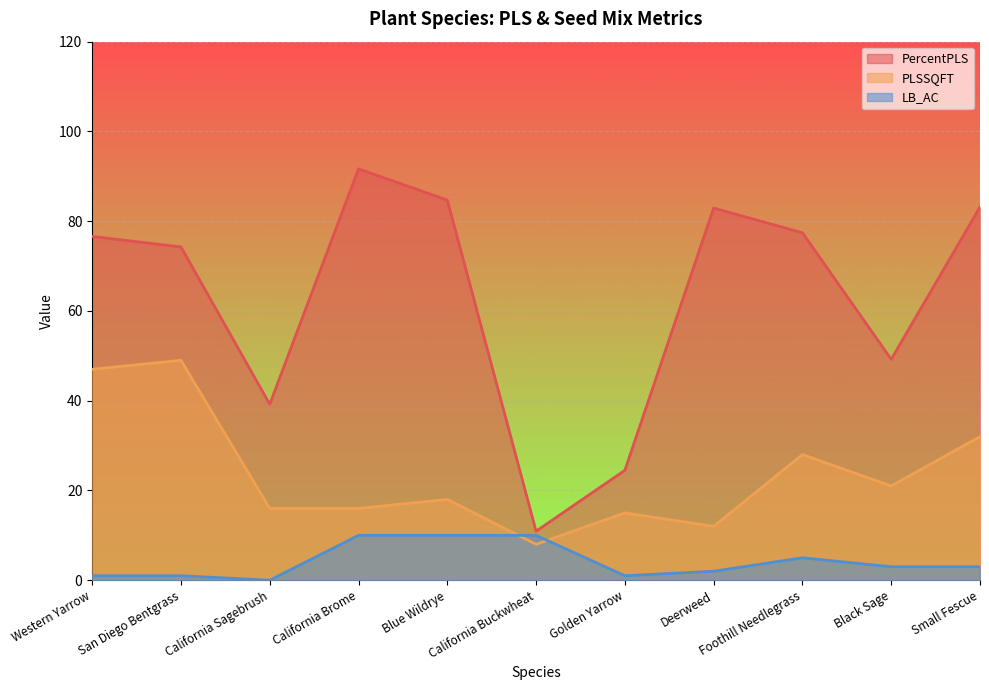

True or false: LB_AC and PercentPLS cross at least once.

False